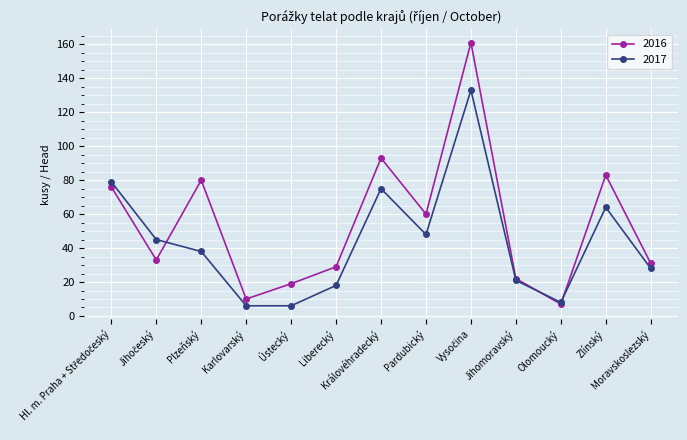

What is the total value across all series at Liberecký?

47